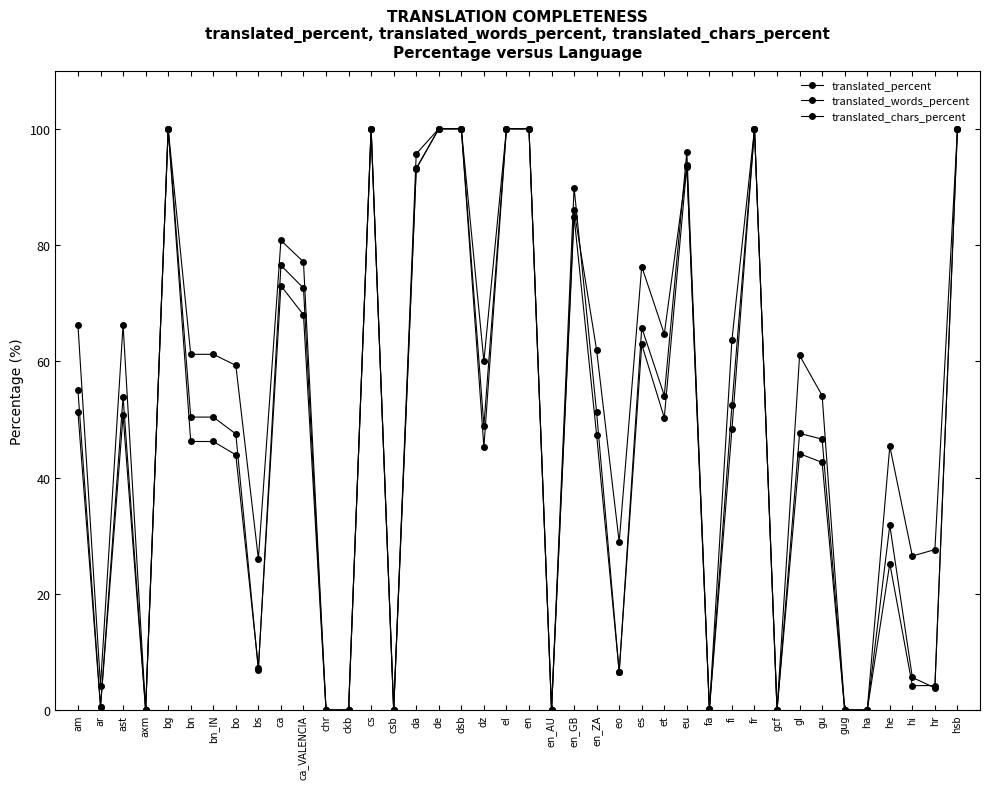

How many interior local peaks does the translated_chars_percent series have?

10